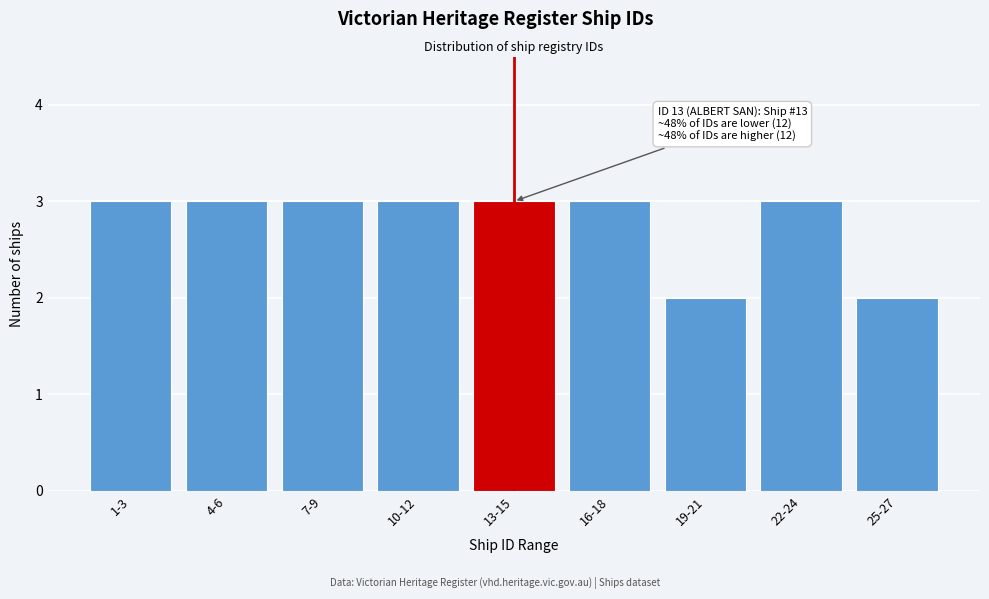

Reading left to right, what are all the values shown in this chart?

3	3	3	3	3	3	2	3	2